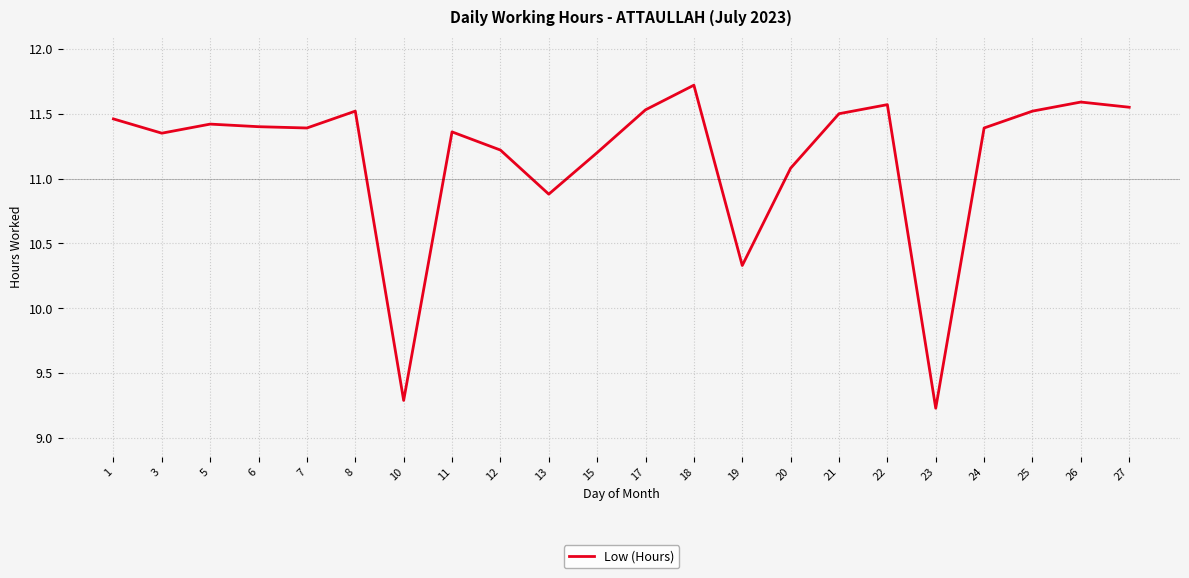

What is the maximum value shown in the chart?

11.7